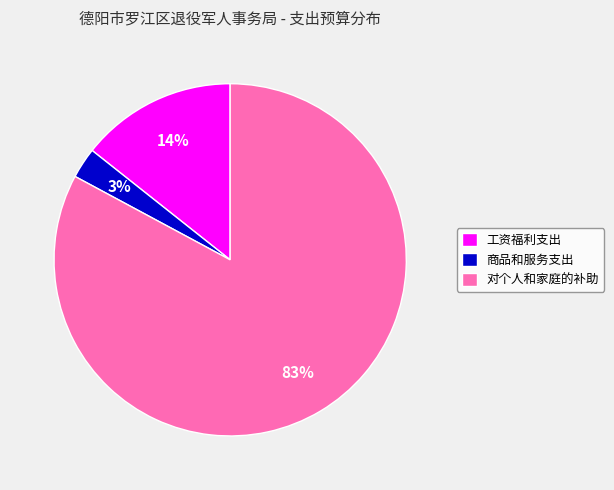

Count the number of slices in the pie.

3